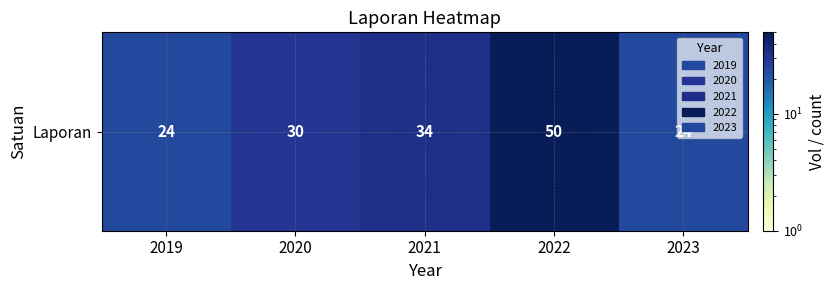

Reading right to left, extract all data points from this chart.

2023=24	2022=50	2021=34	2020=30	2019=24